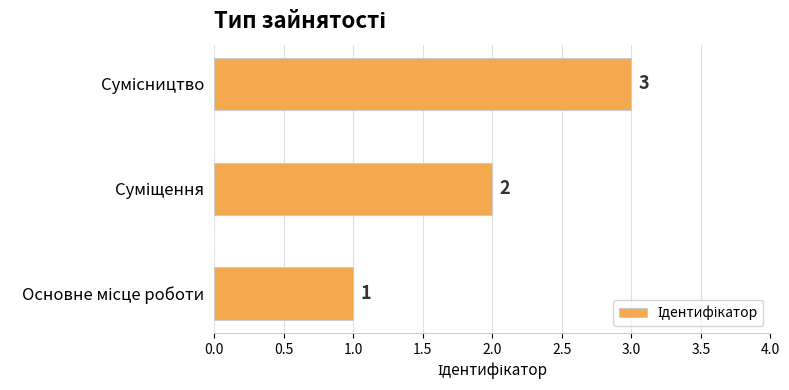

What is the maximum value shown in the chart?

3